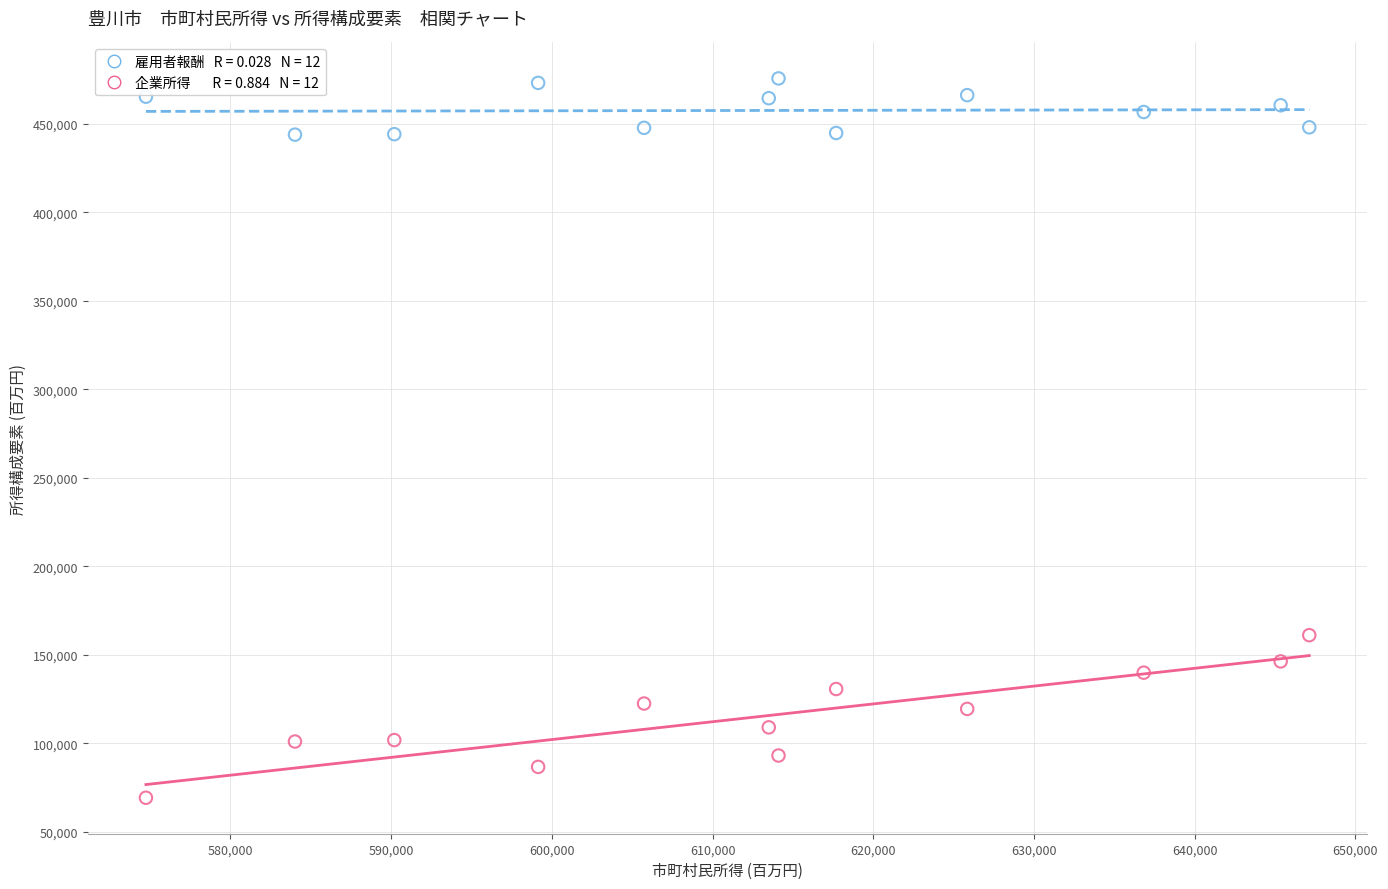

Across all data points, what is the range of Y values (max minus min)?

406536